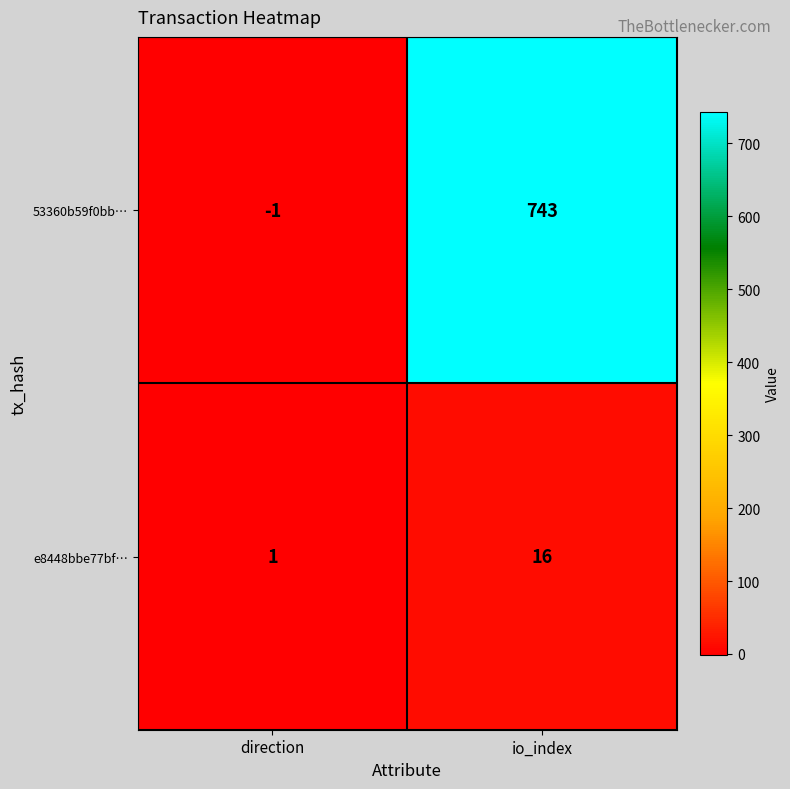

Which series has the widest spread of values?

53360b59f0bb…